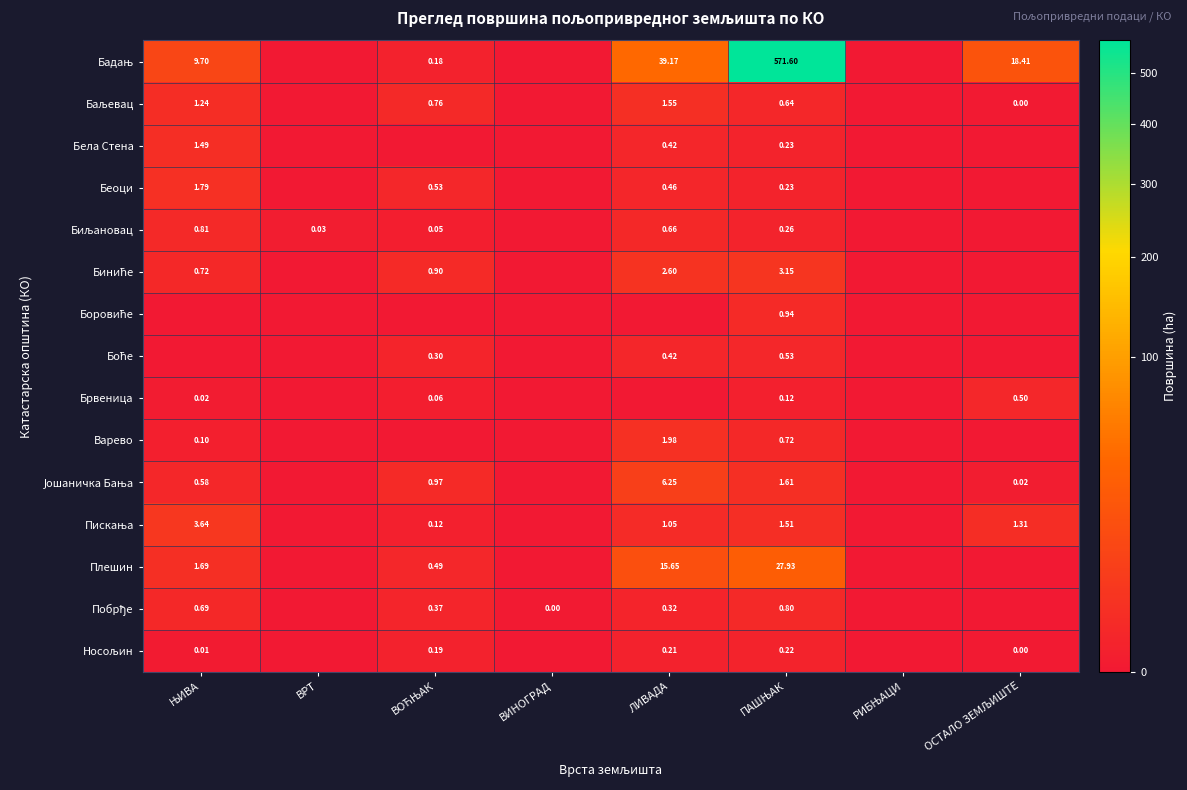

Which series has the largest total across all categories?

Бадањ